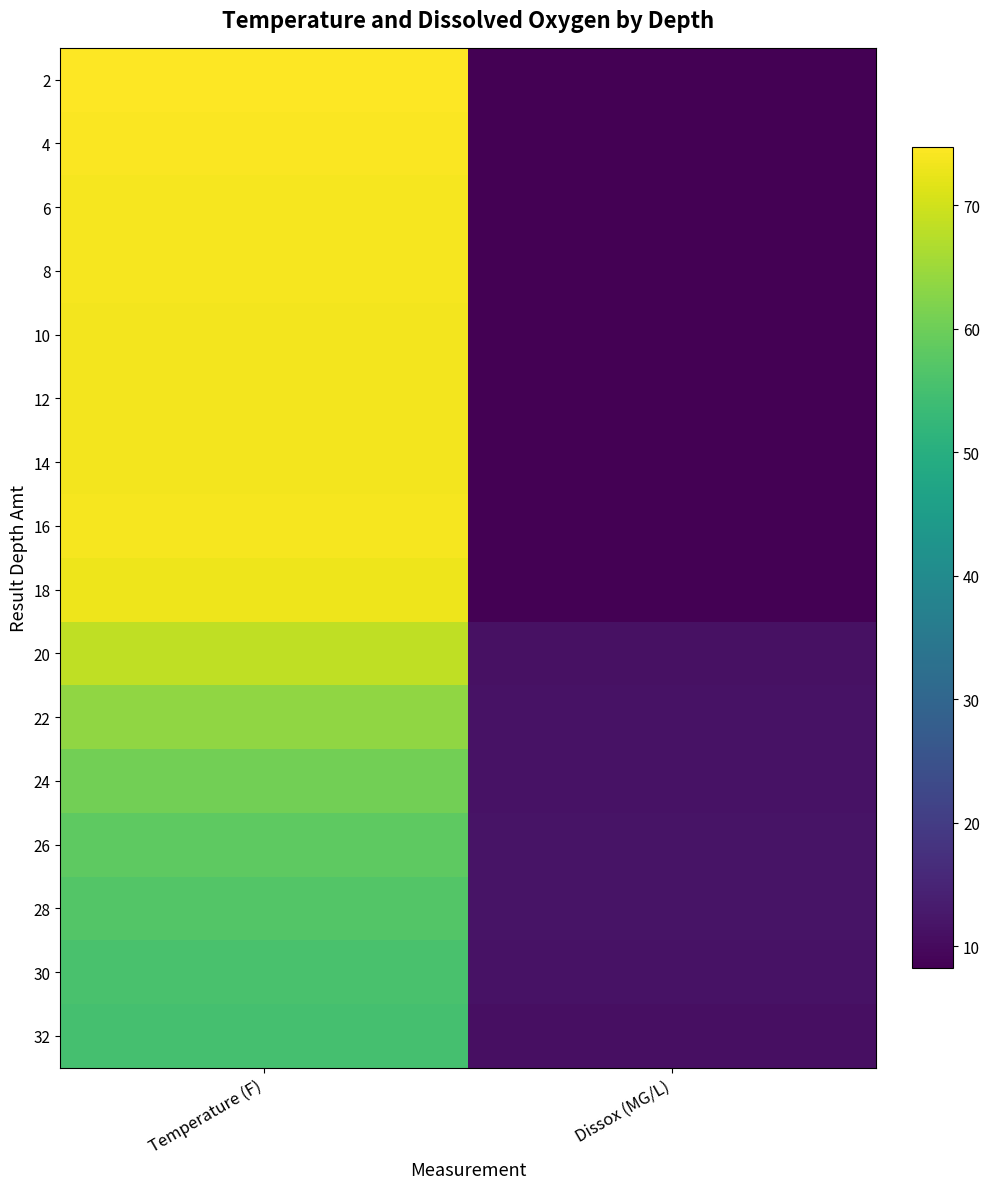

Rank the series by their maximum value, from highest to lowest.

2, 4, 6, 8, 16, 10, 12, 14, 18, 20, 22, 24, 26, 28, 30, 32